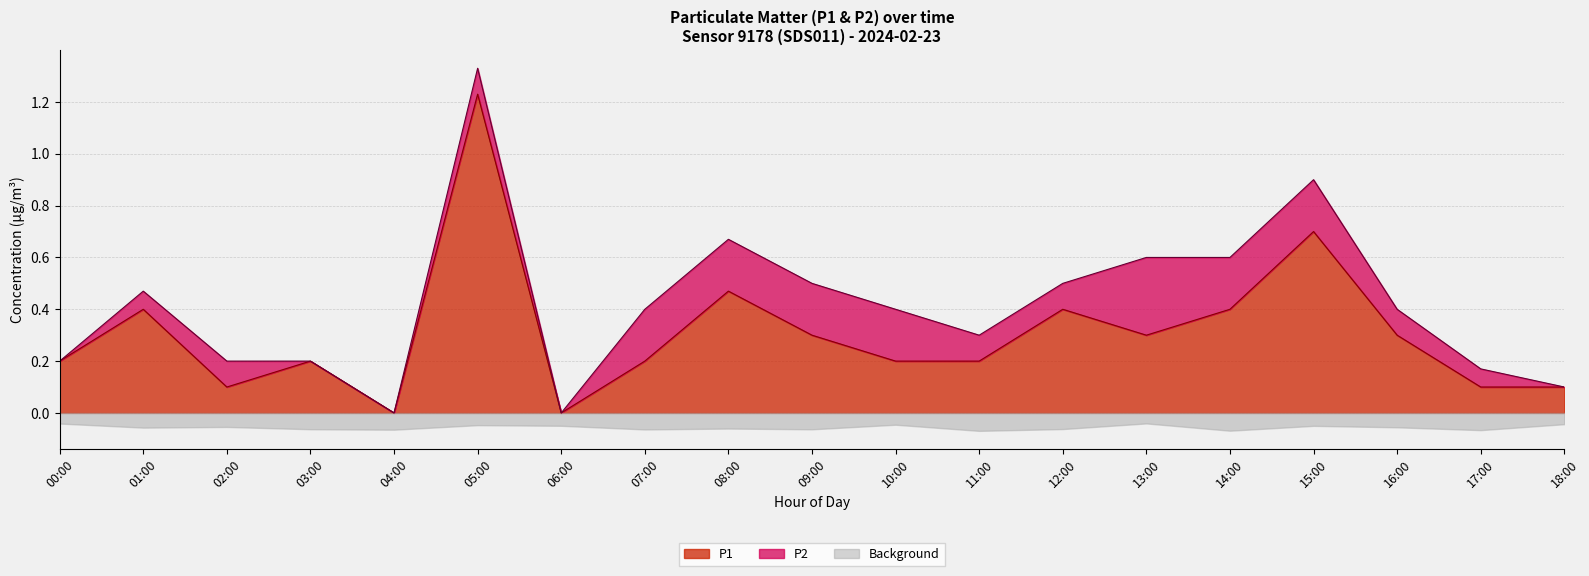

Which label corresponds to the largest value in the chart?

05:00